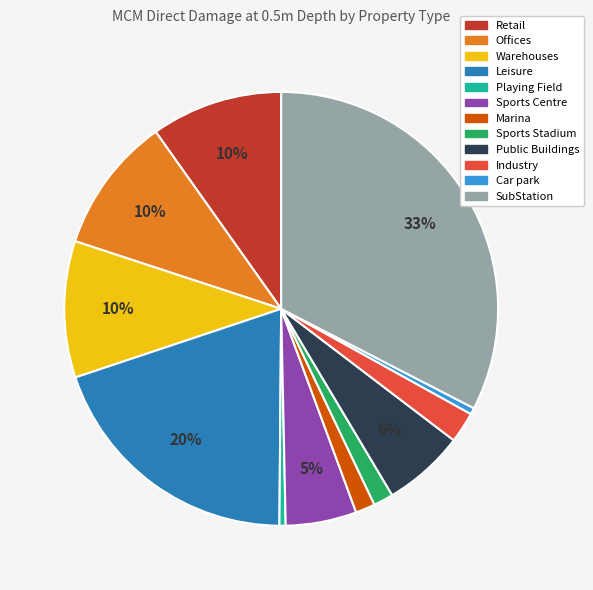

Which slice is the largest?

SubStation